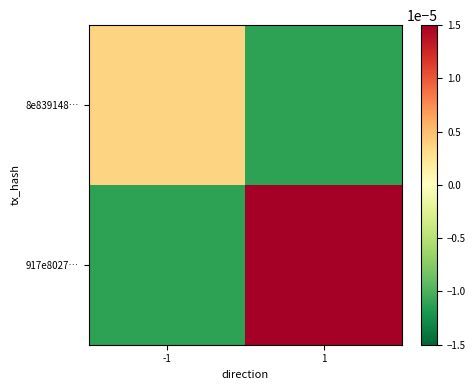

Reading left to right, transcribe all the data shown in this chart.

8e839148…: -1=0.0	1=-0.0
917e8027…: -1=-0.0	1=0.0